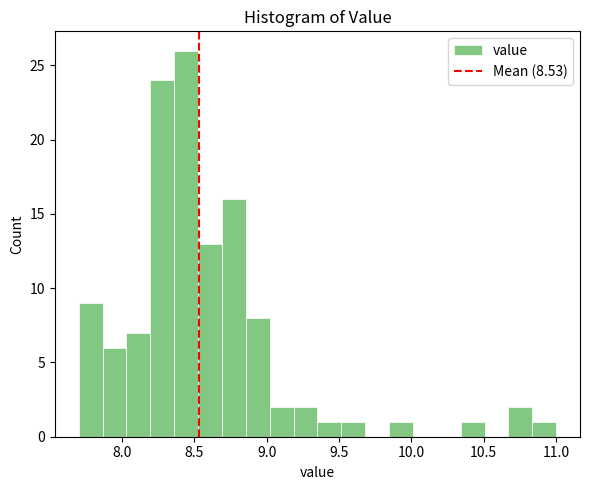

Around what value on the x-axis is the tallest bar? Give the approximate position of its centre, as read against the axis.

8.45